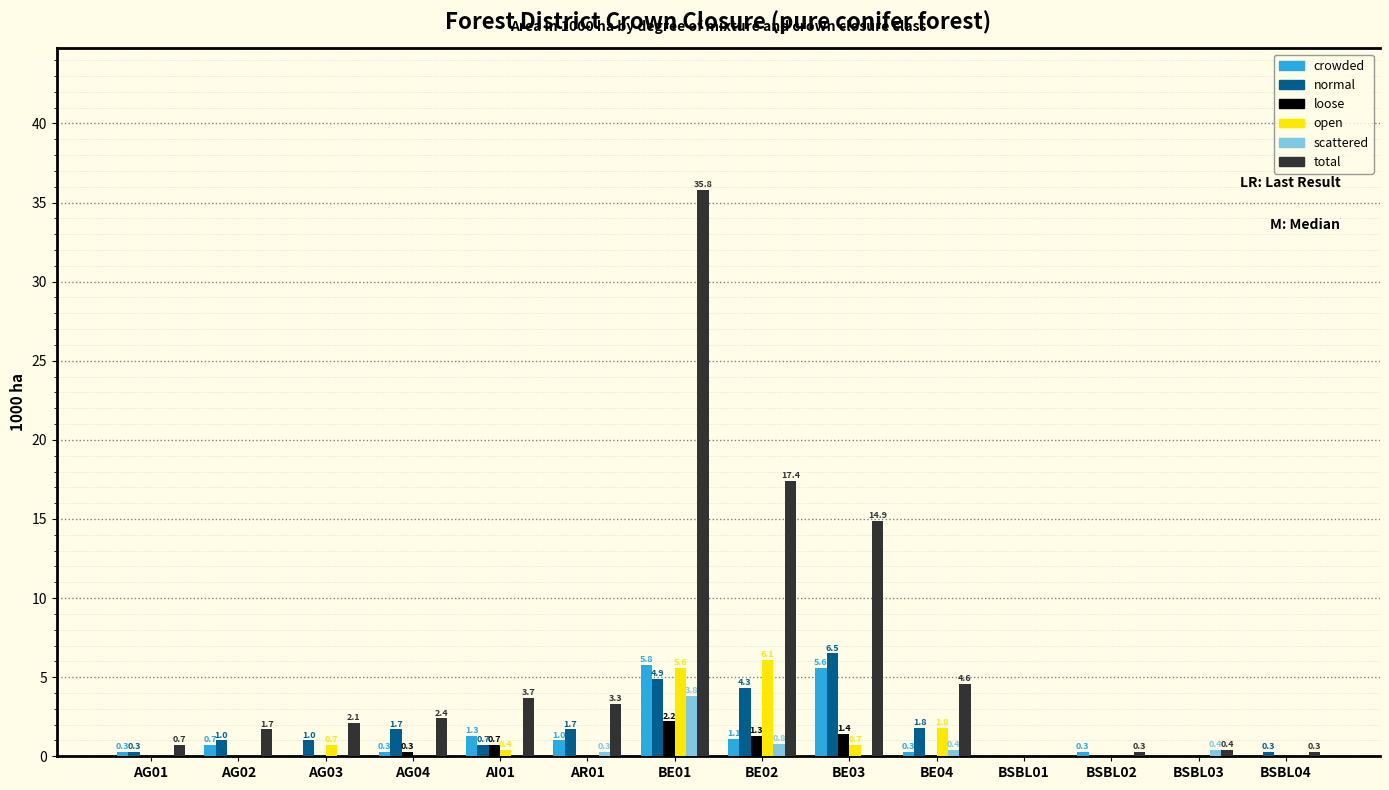

What is the sum of all total values?

87.6